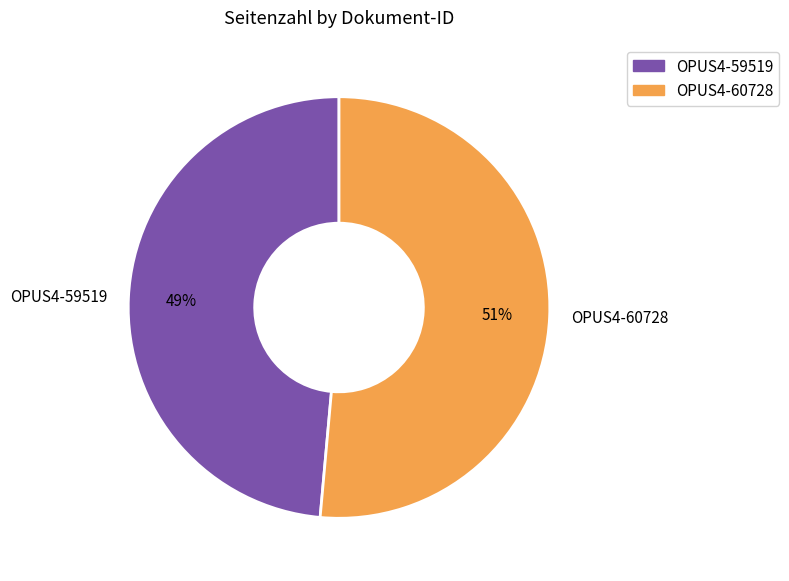

How many slices are in this pie chart?

2